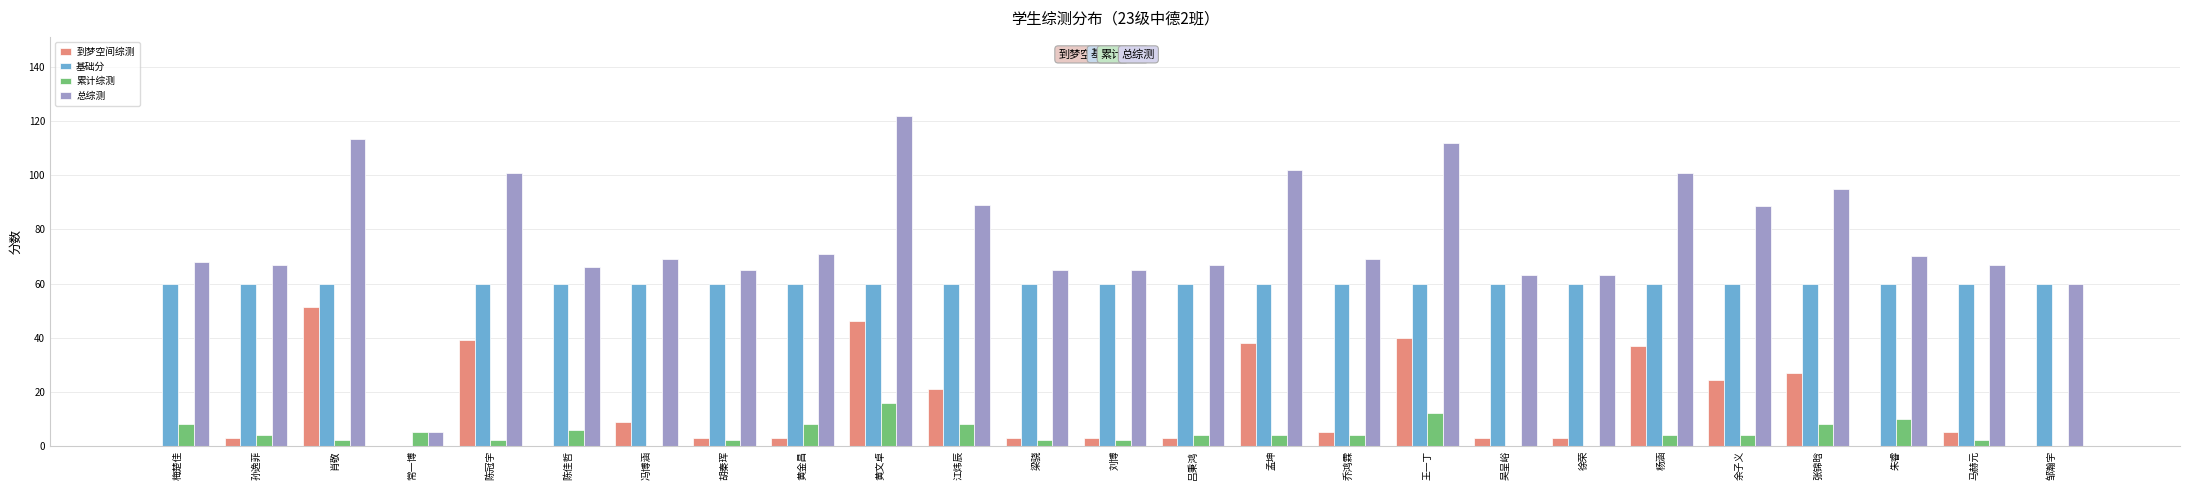

How many groups of bars are there?

25